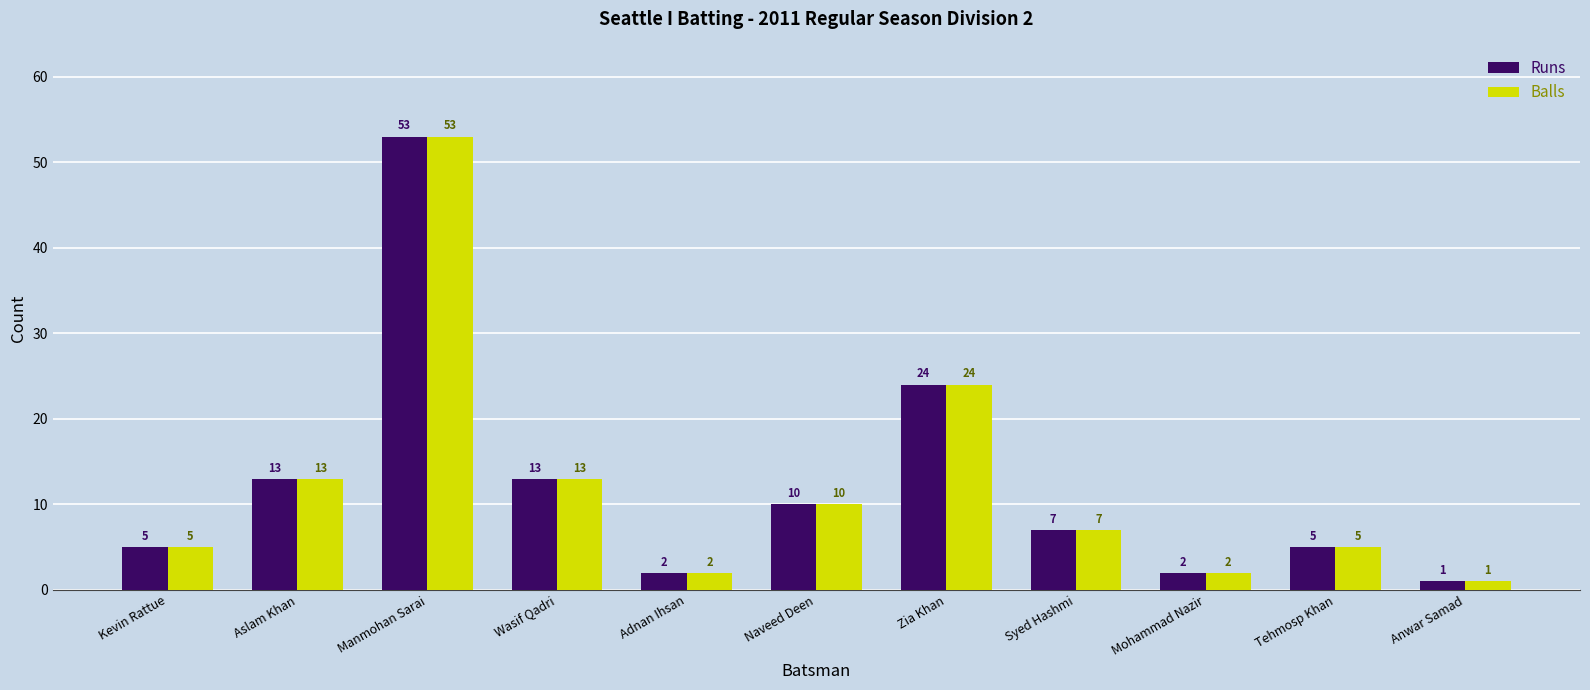

What position from the right is Tehmosp Khan?

2